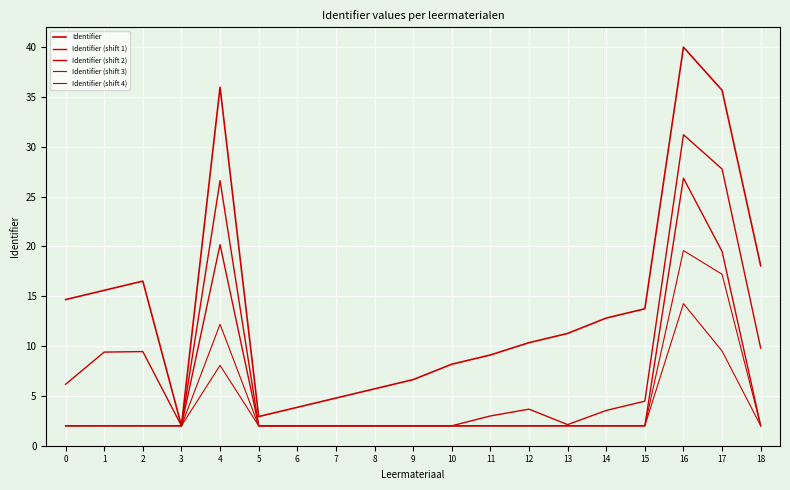

What is the difference between the second highest and minimum values in the Identifier (shift 3) series?

15.2